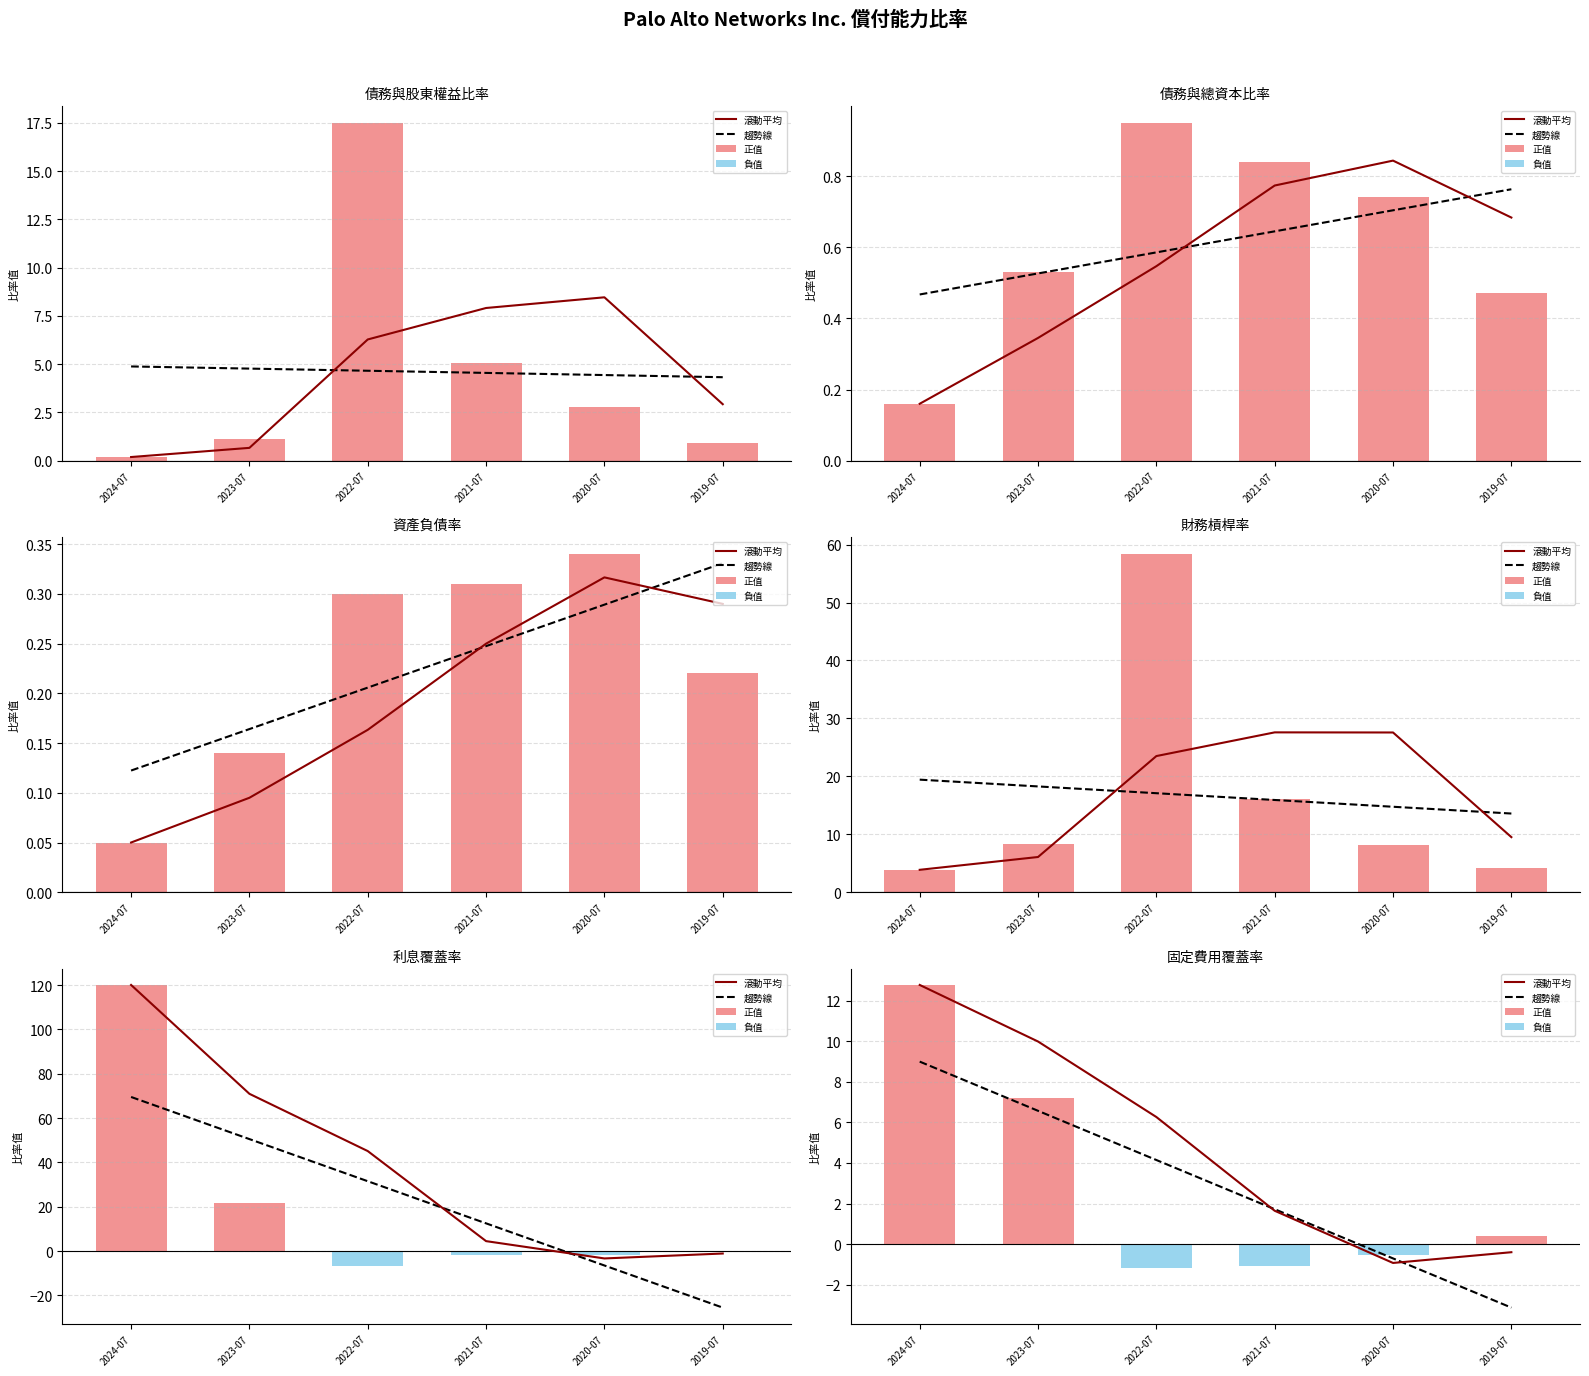

How many groups of bars are there?

6